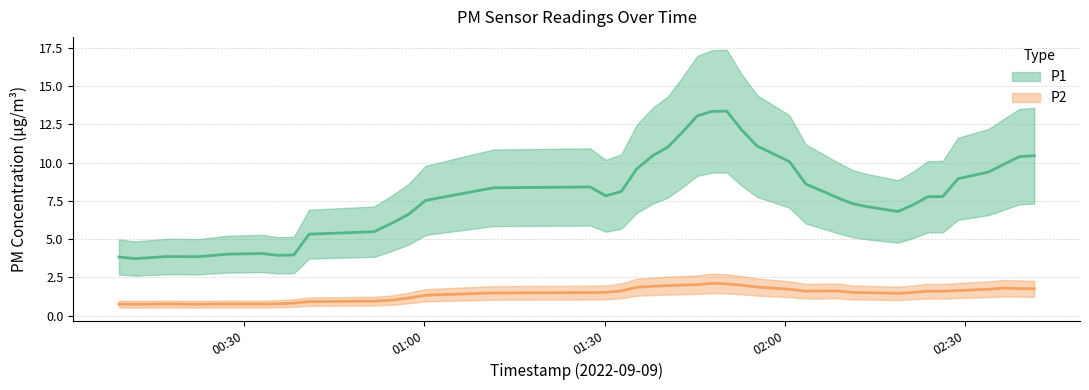

Does the chart display data point markers on the line(s)?

No